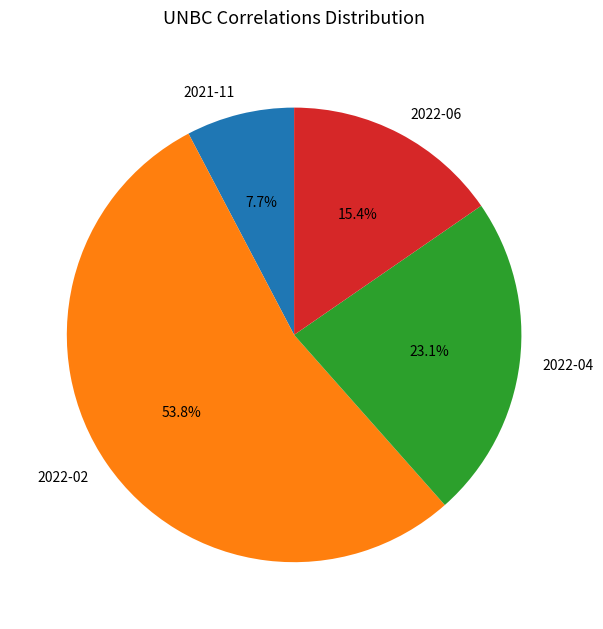

Which slice is the largest?

2022-02